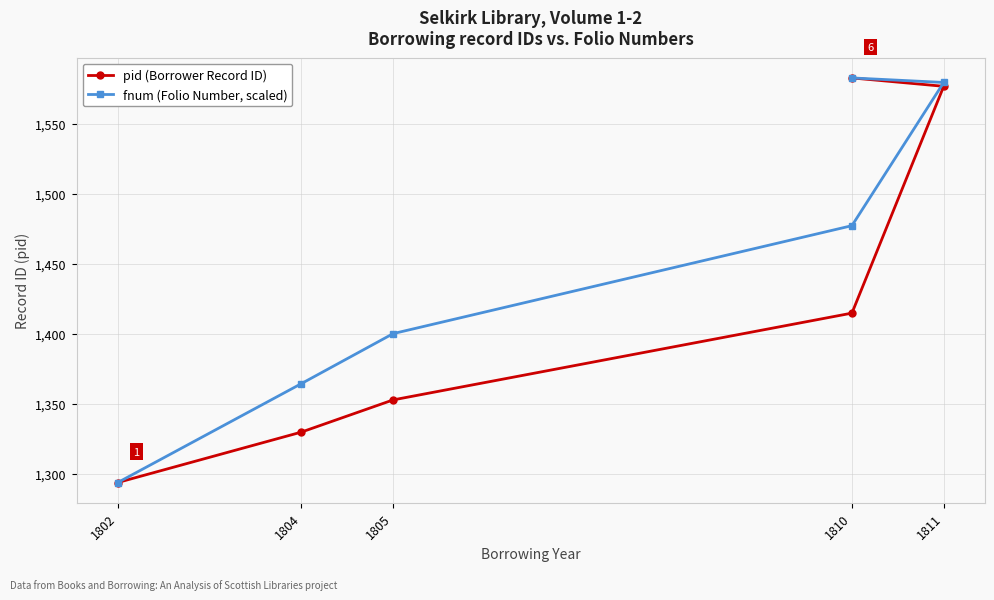

Count the number of data series in this chart.

2